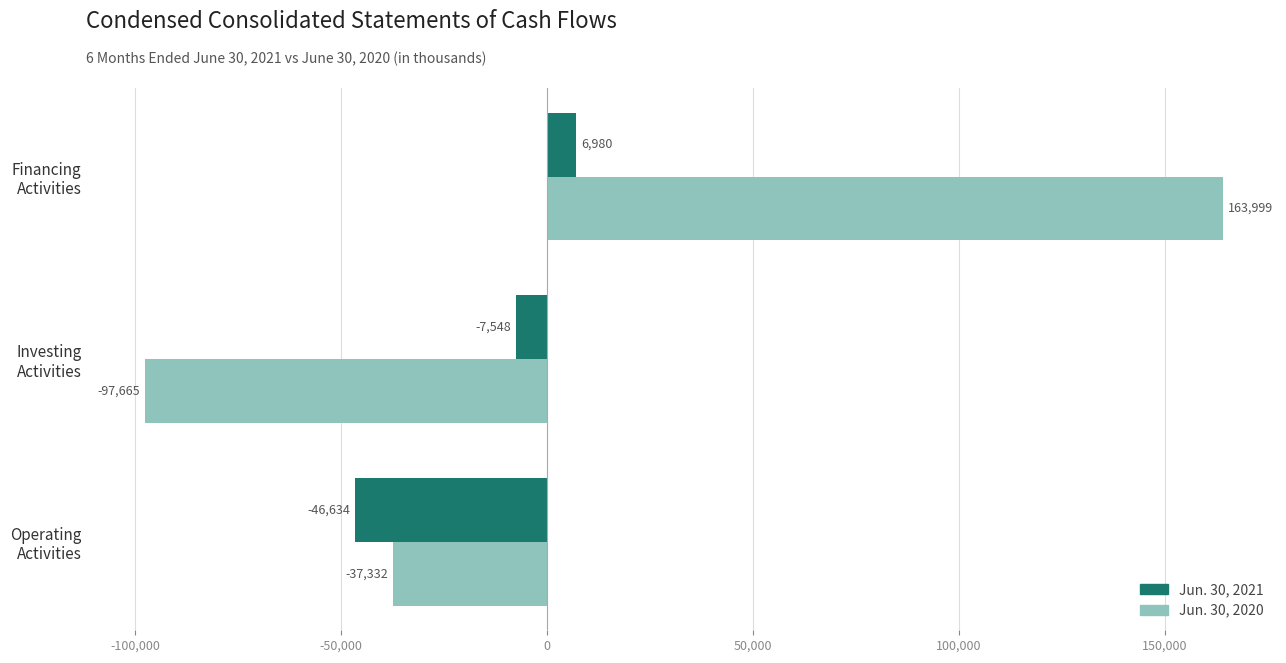

How many values in Jun. 30, 2020 are below zero?

2